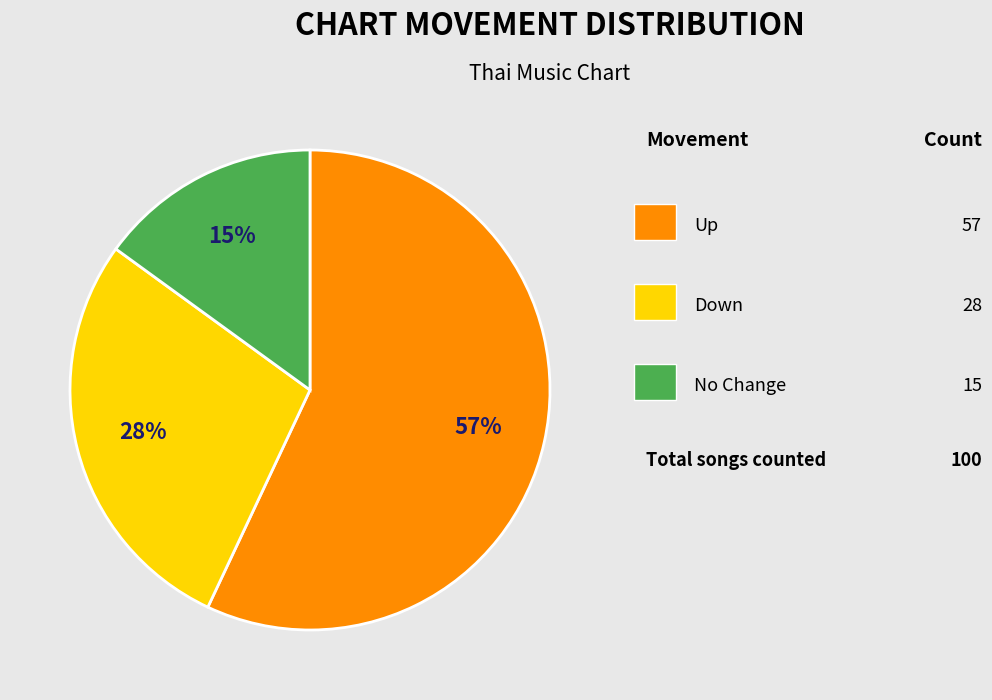

To the nearest percent, what is the average slice percentage?

33%